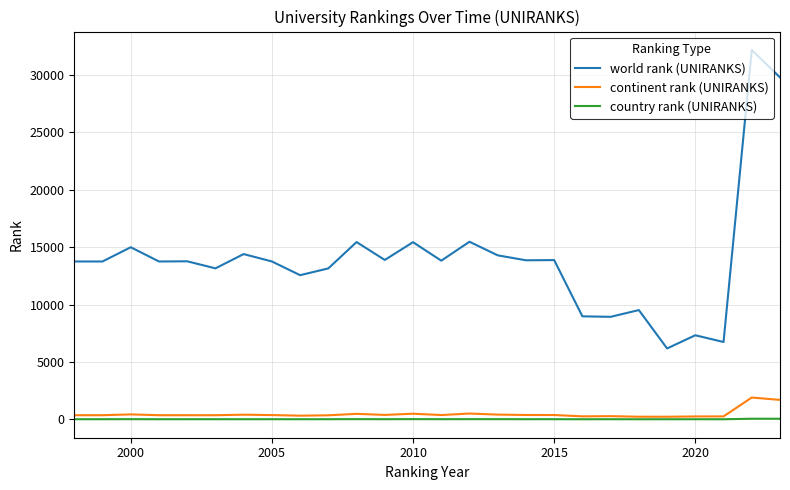

What is the maximum value shown in the chart?

32171